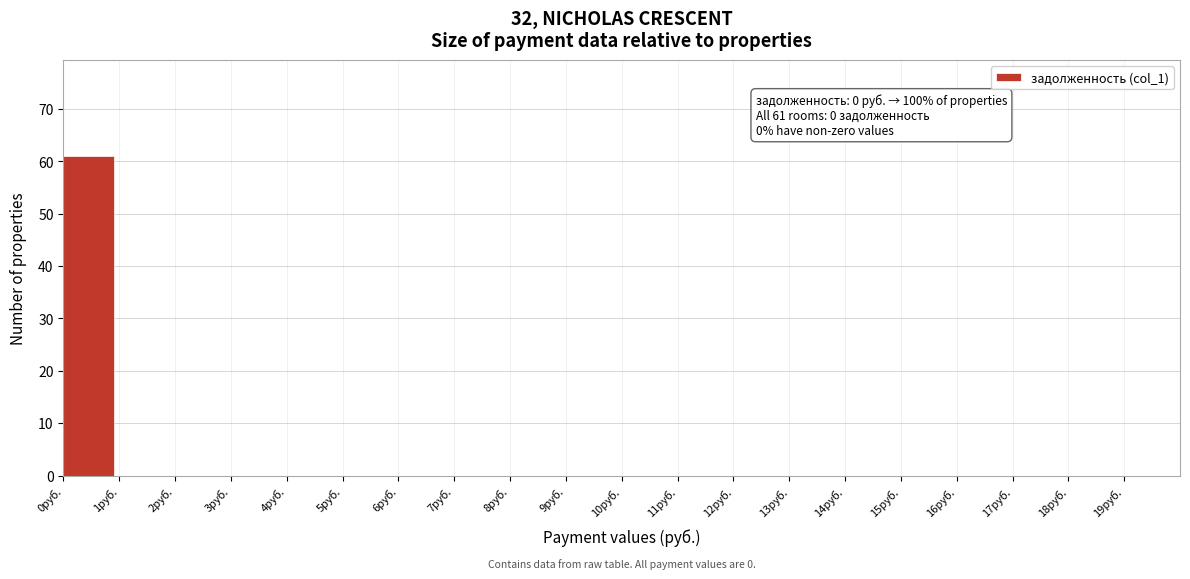

Which range on the x-axis has the tallest bar?

0 to 1